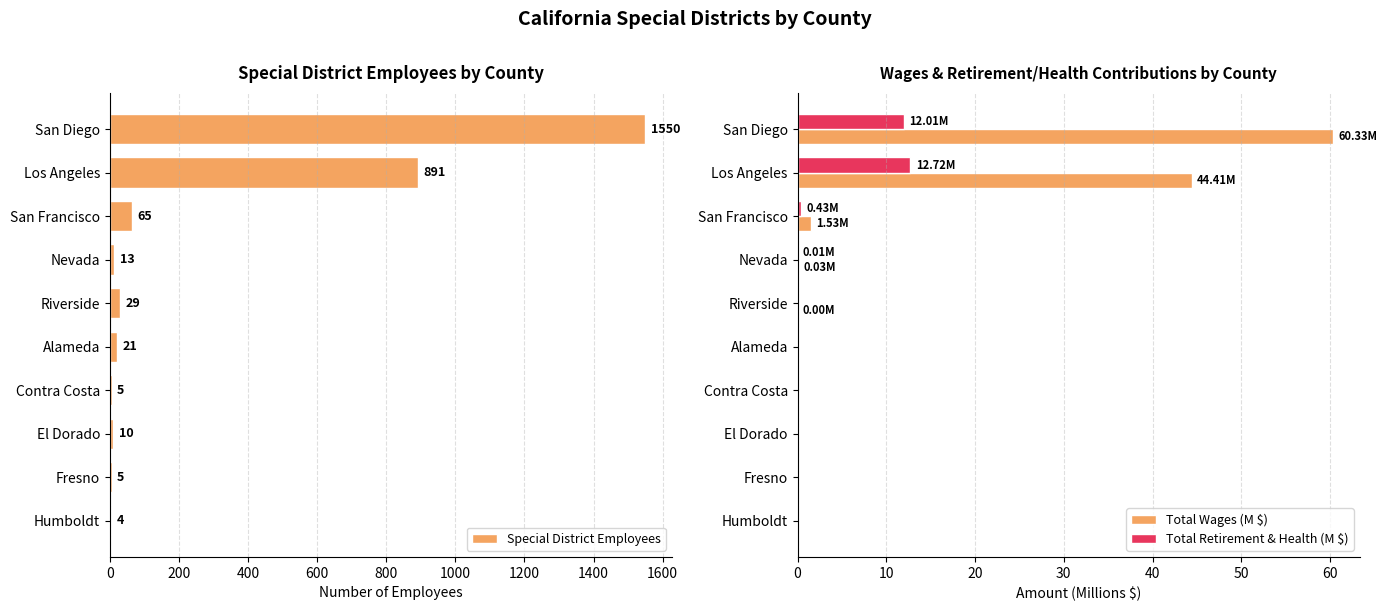

What is the average value of the Special District Employees series?

259